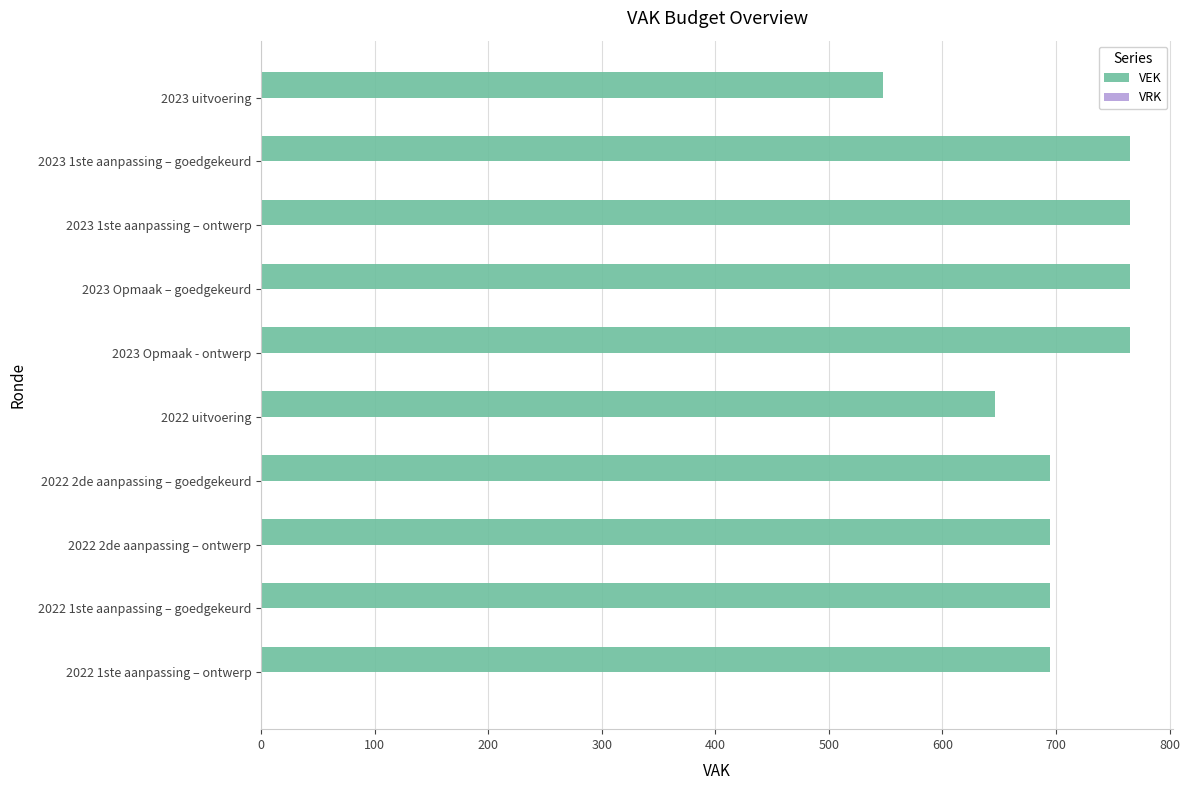

Are the bars horizontal?

Yes